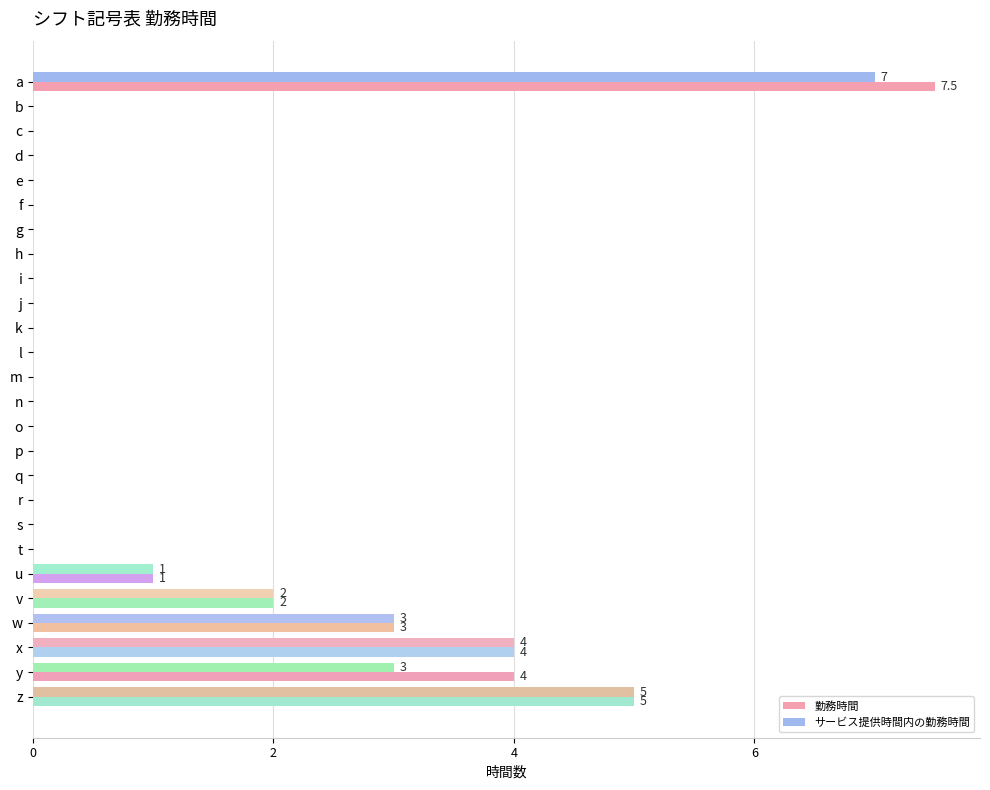

How many data points does each series have?

26